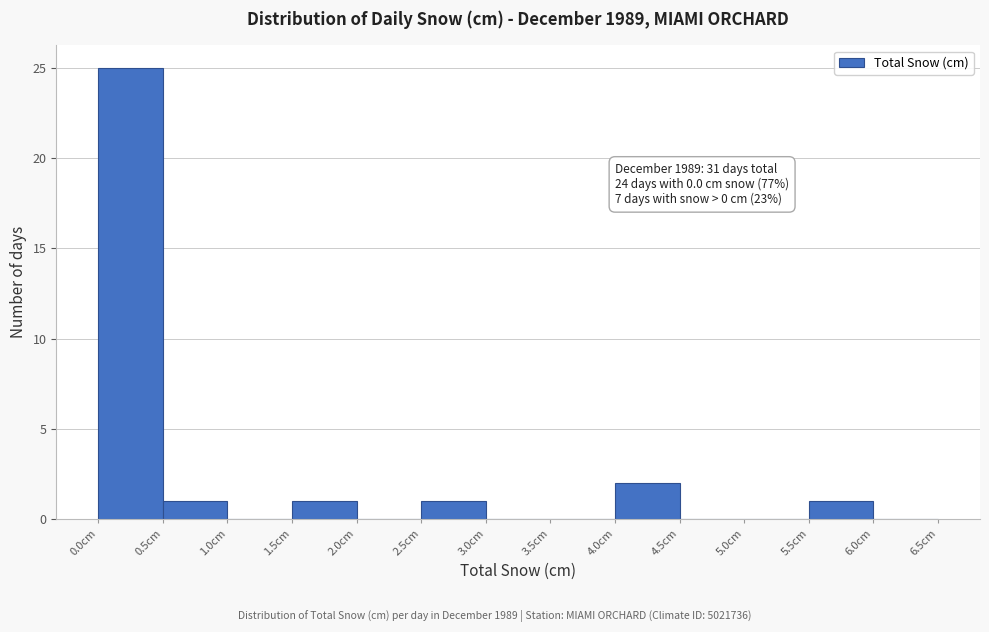

Which range on the x-axis has the tallest bar?

0.0 to 0.5